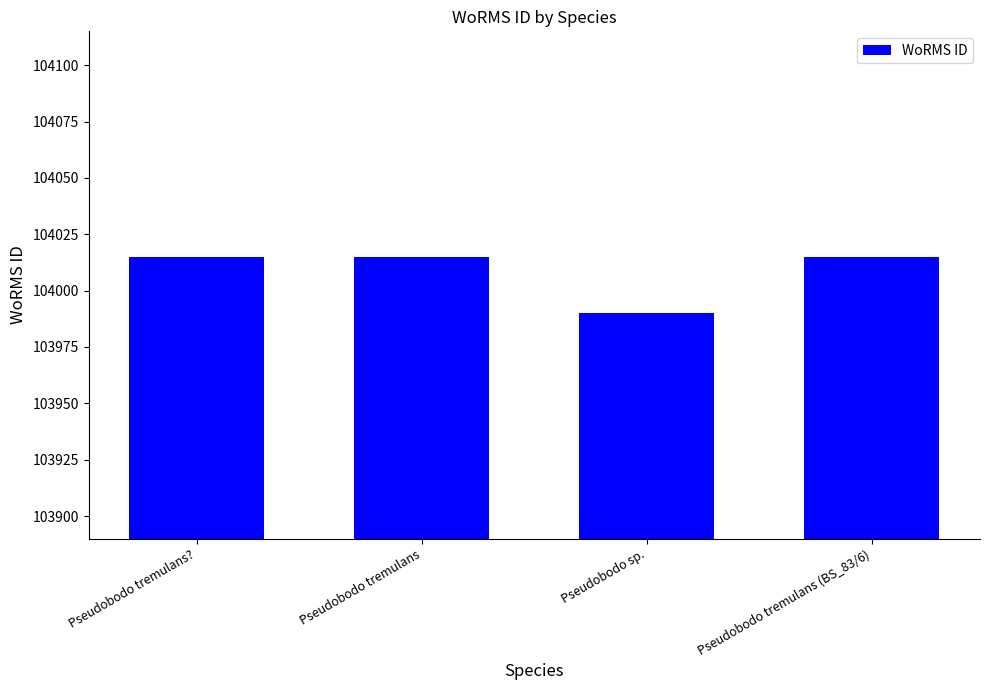

Is it true that the value at Pseudobodo tremulans is 104015?

True